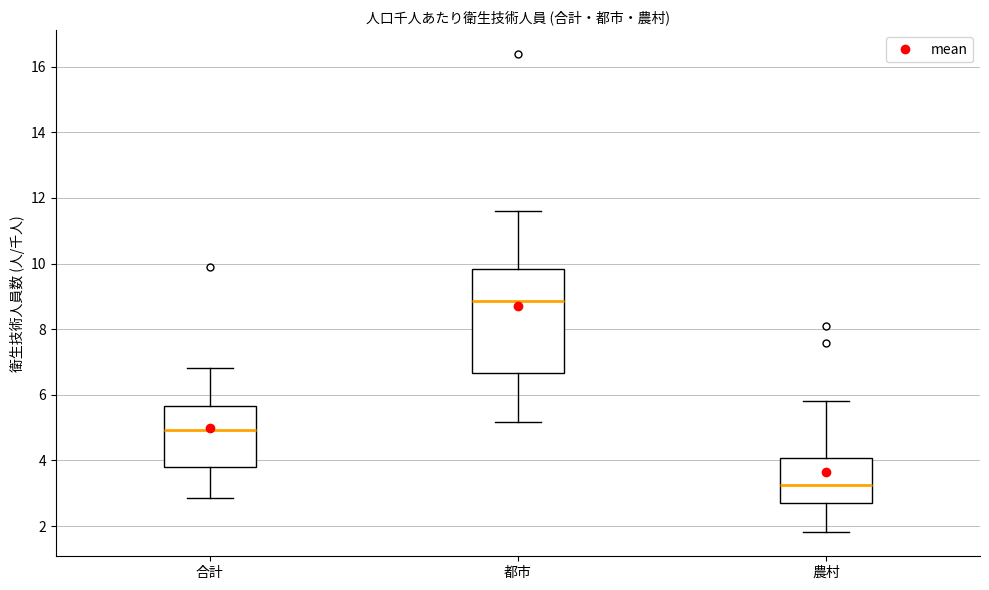

Which box's median line is the highest?

都市